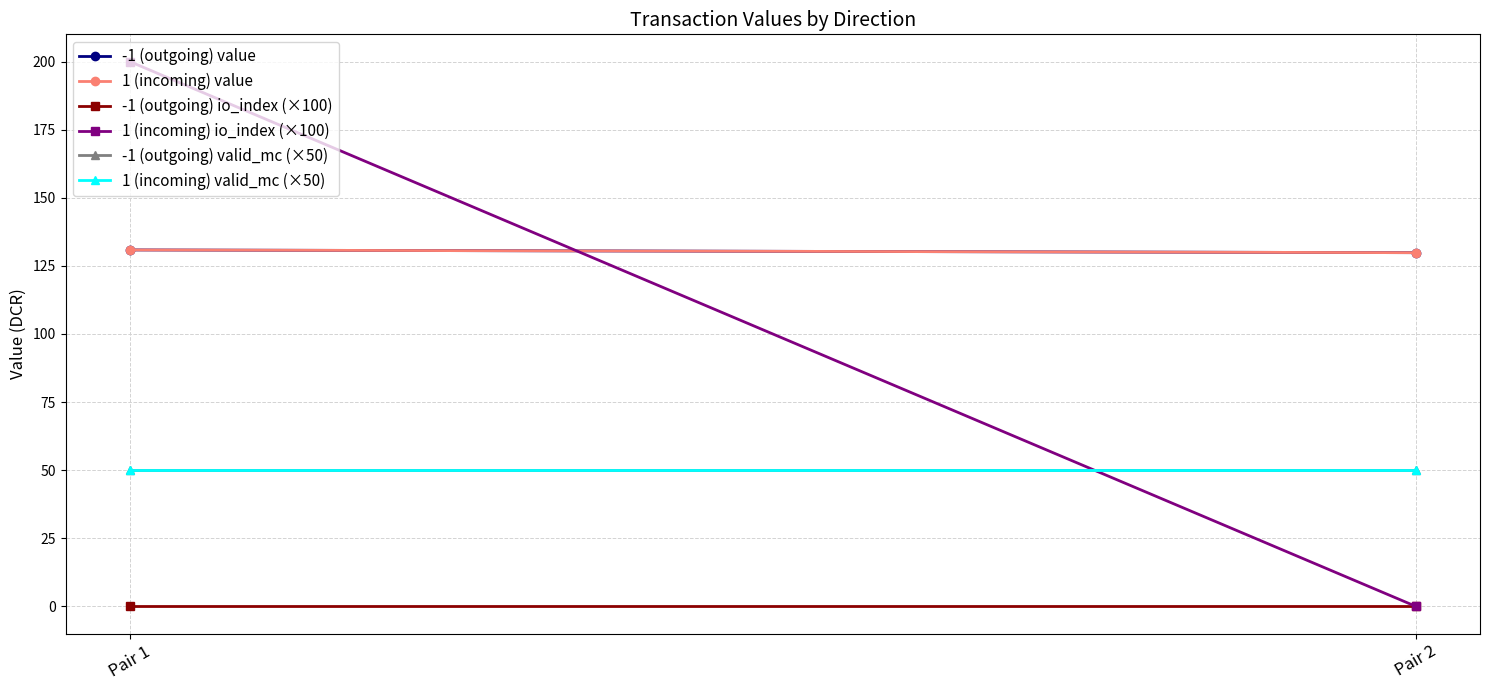

Which has a higher value, Pair 1 or Pair 2?

Pair 1